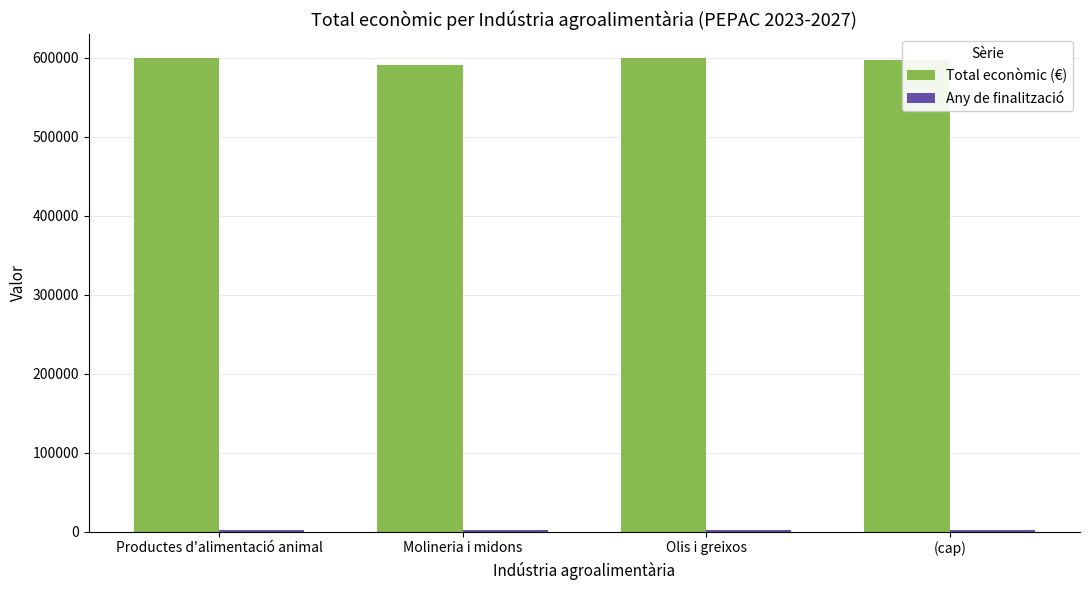

The value of Total econòmic (€) at (cap) is 597320. True or false?

True